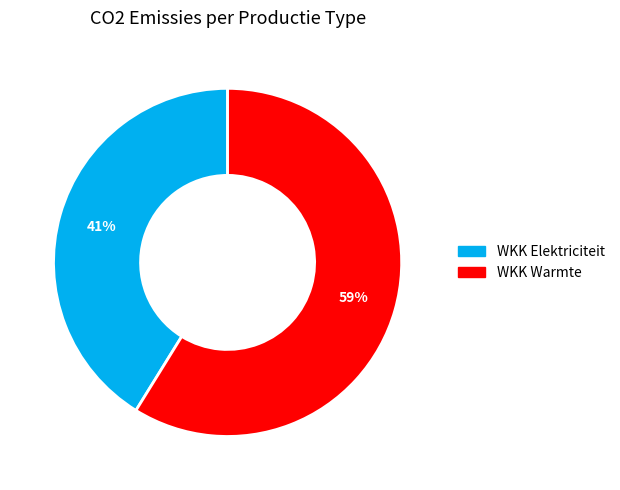

Is there a majority slice in this chart?

Yes